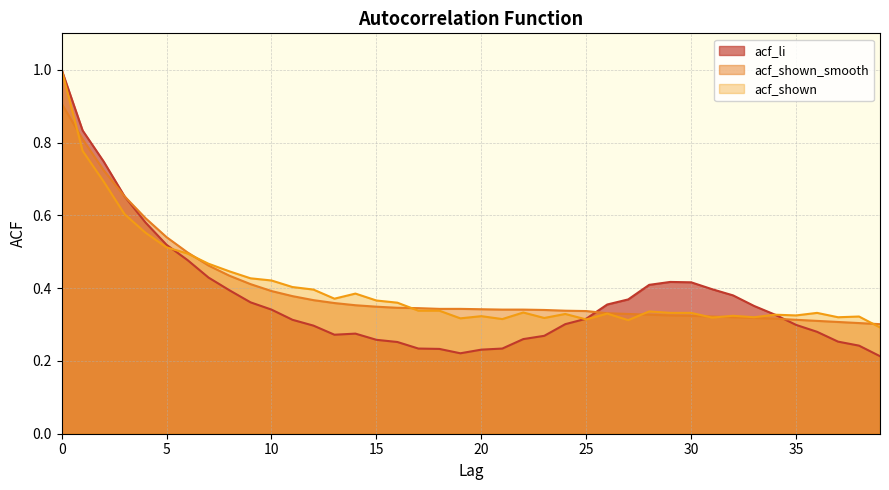

Which series ends up on top after the final intersection of acf_shown and acf_shown_smooth?

acf_shown_smooth